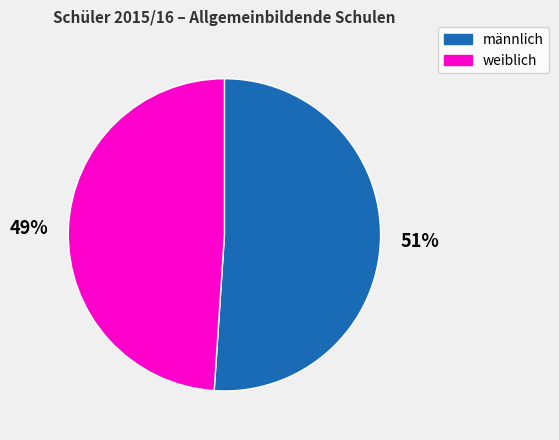

Count the number of slices in the pie.

2